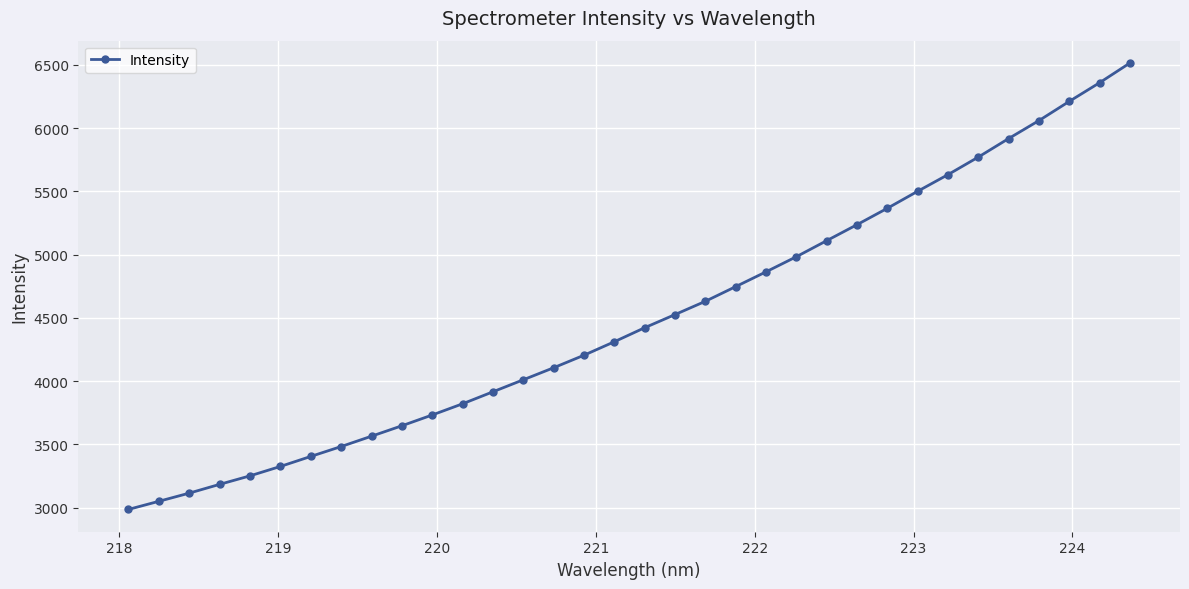

What is the average value?

4499.5